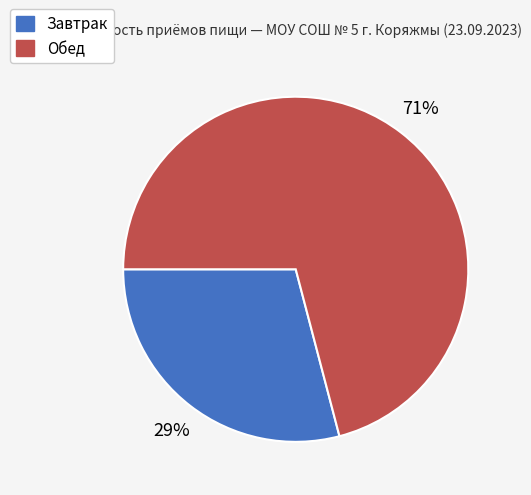

Is the sum of Обед and Завтрак greater than half?

Yes